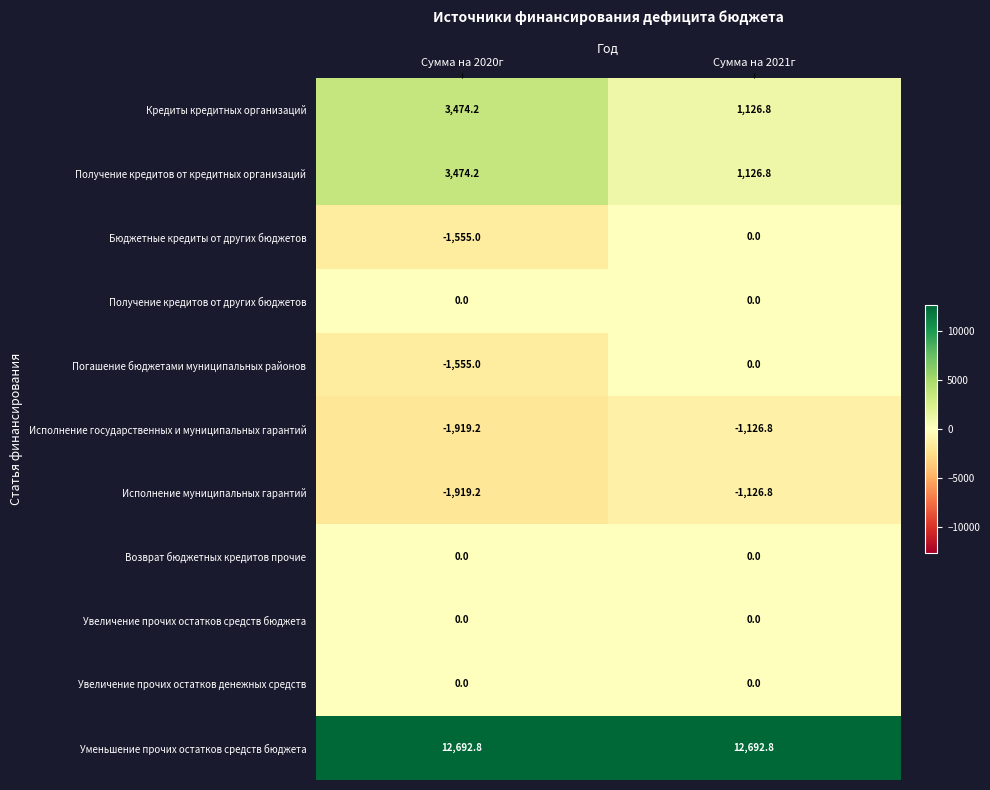

What is the spread (max minus min) of values at Сумма на 2021г?

13819.6